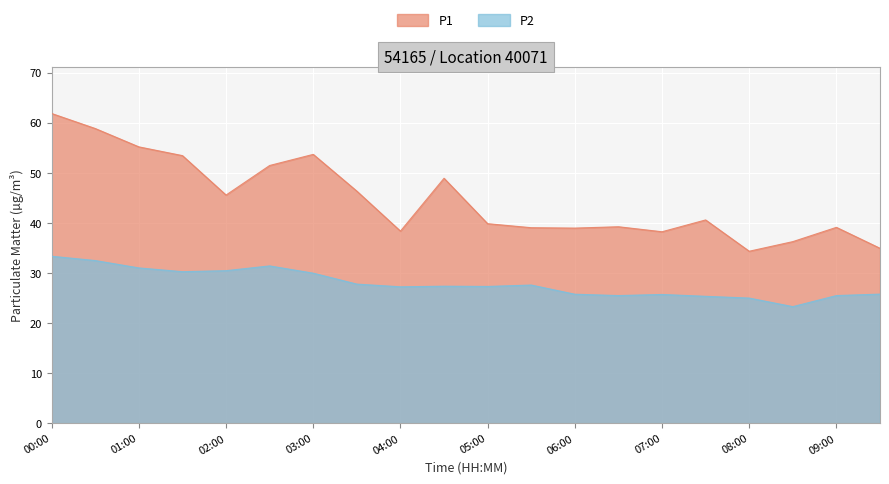

What is the value of the P1 point at the 18th from the left?

36.2